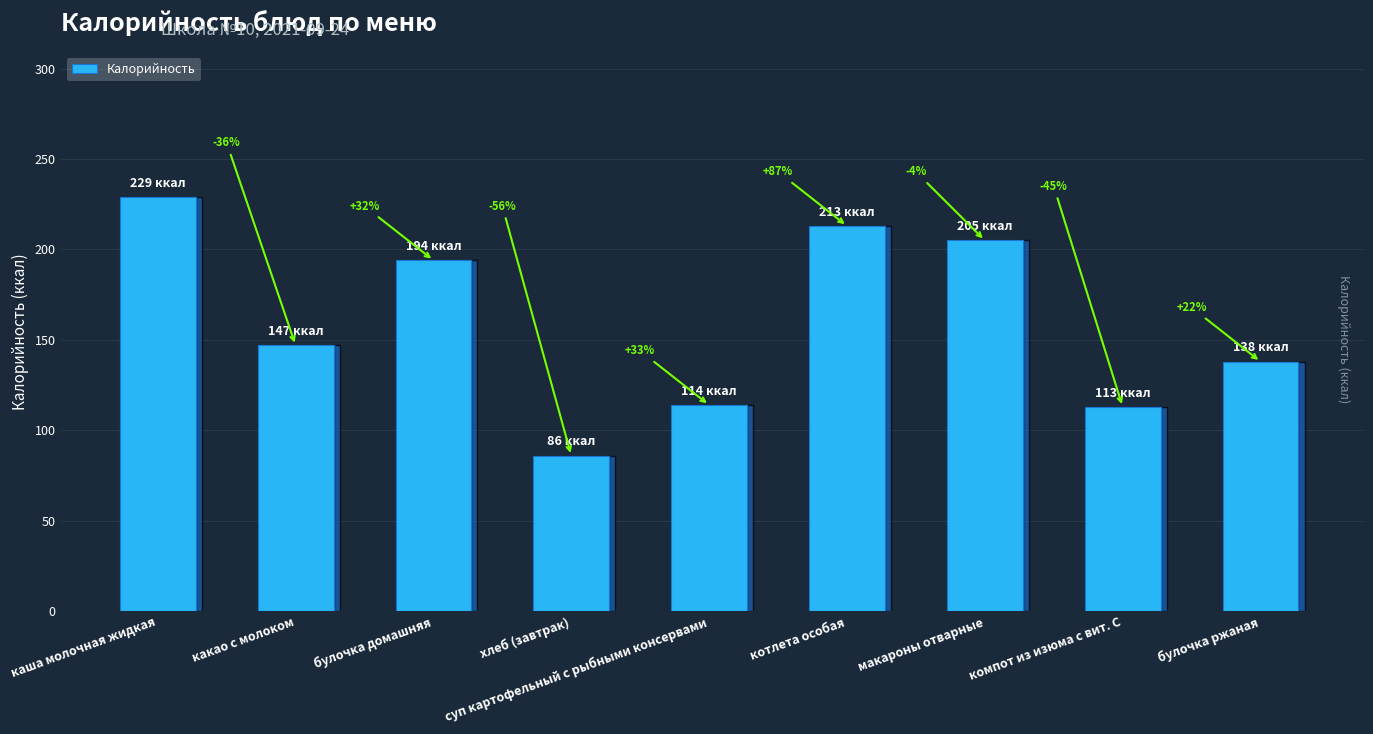

Rank the categories by value from highest to lowest.

каша молочная жидкая, котлета особая, макароны отварные, булочка домашняя, какао с молоком, булочка ржаная, суп картофельный с рыбными консервами, компот из изюма с вит. С, хлеб (завтрак)